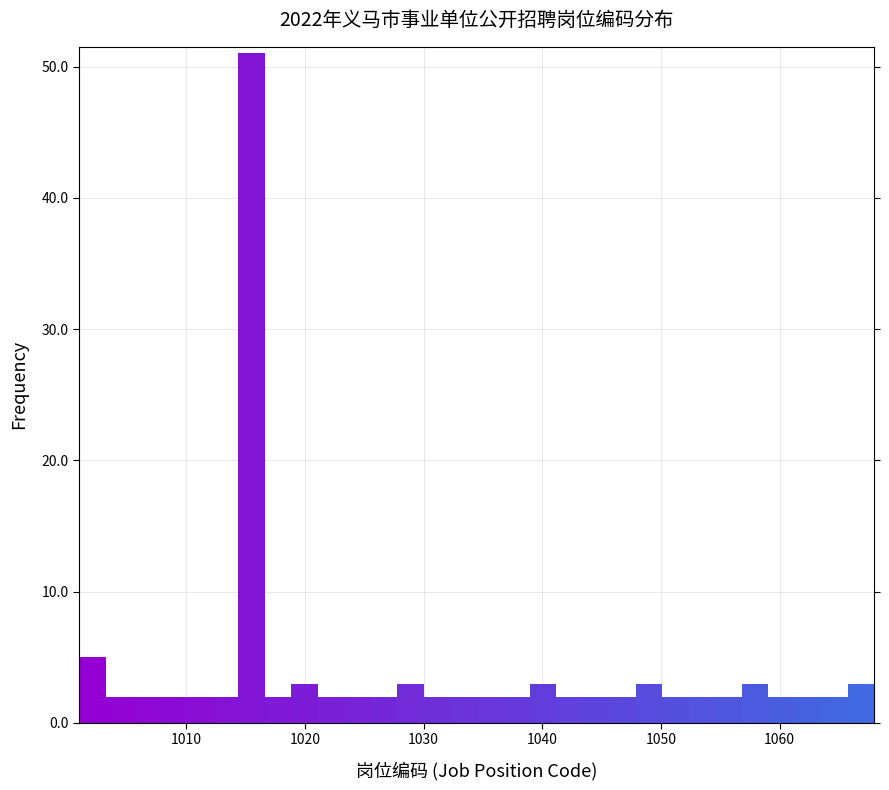

Around what value on the x-axis is the tallest bar? Give the approximate position of its centre, as read against the axis.

1016